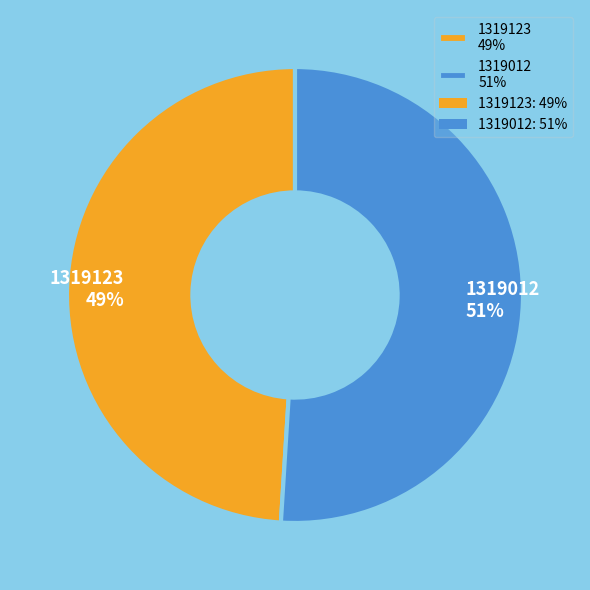

Approximately how many times larger is the value at 1319012 compared to 1319123?

1.0